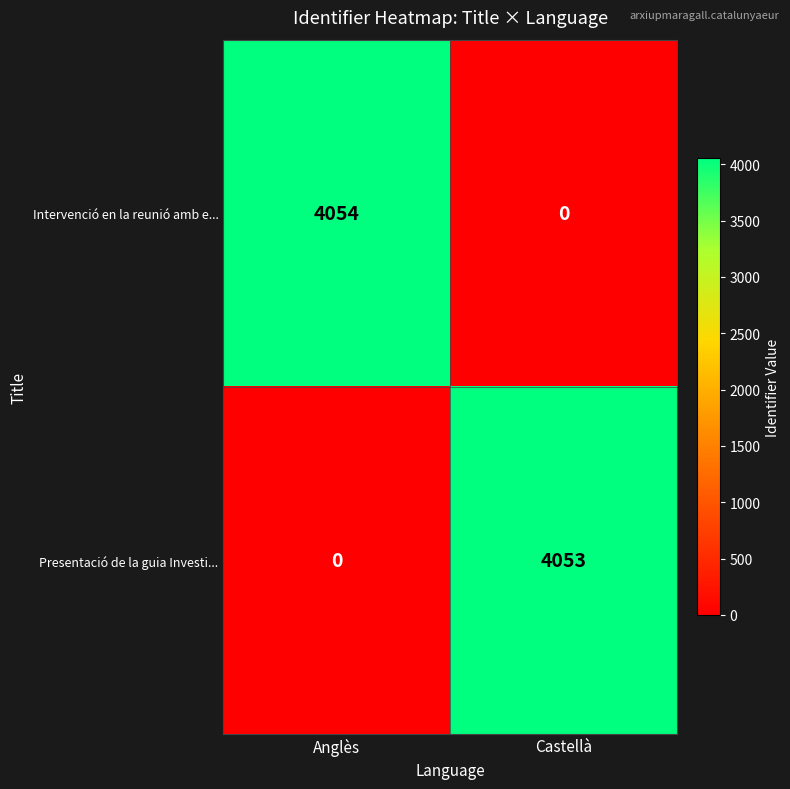

What is the greatest value displayed?

4054